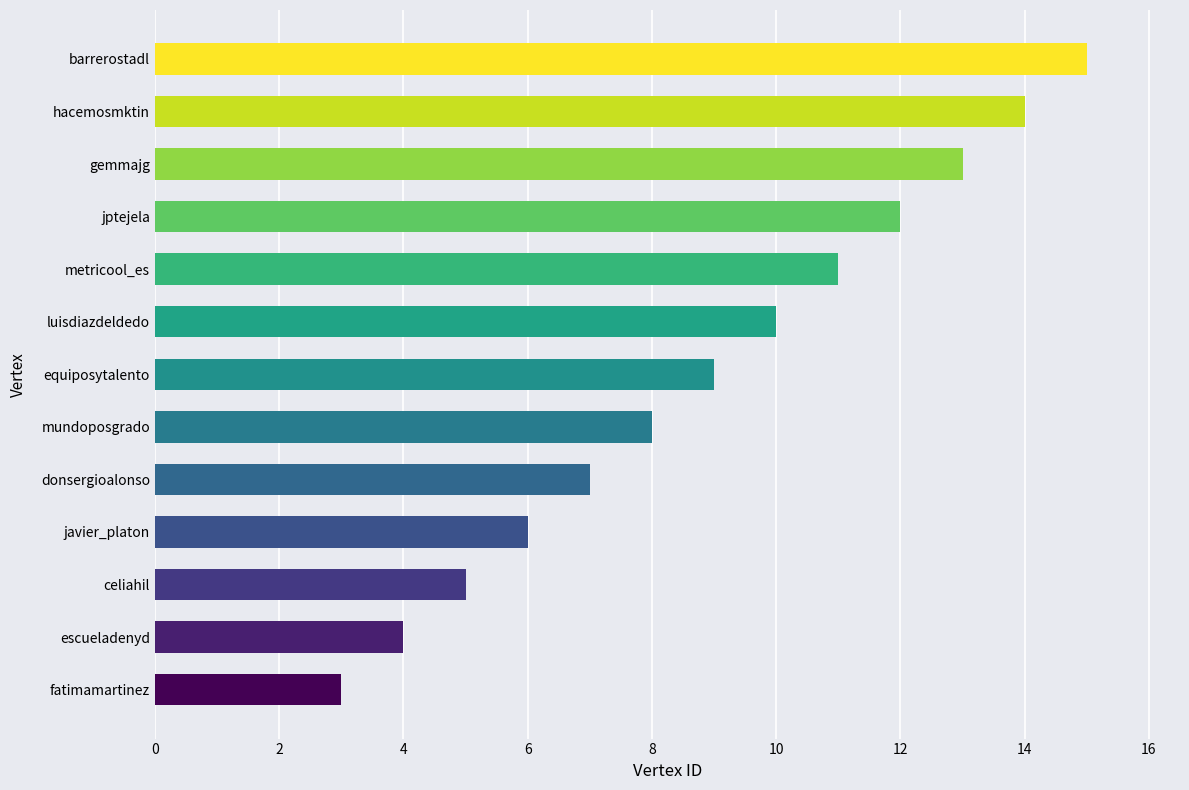

What is the average value?

9